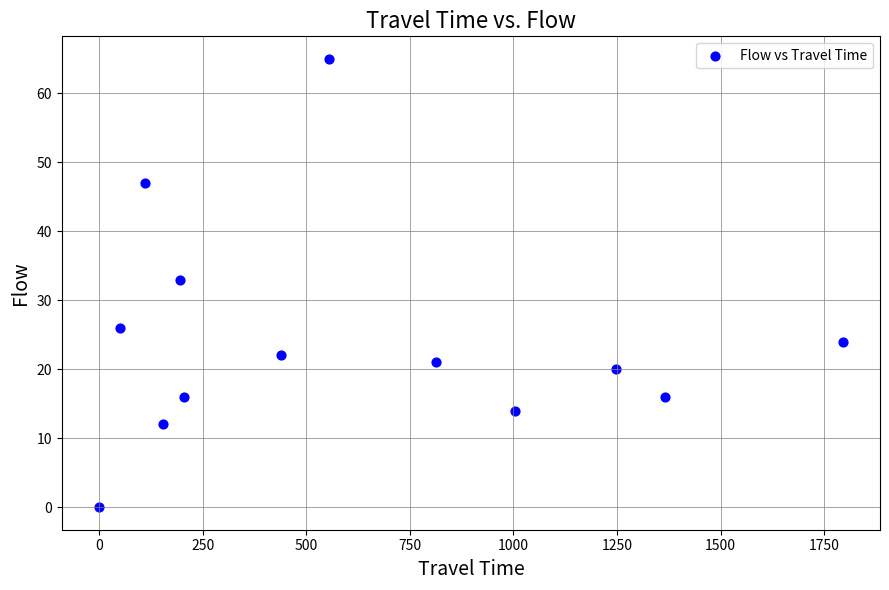

What Y value in the scatter plot is closest to 32?

33